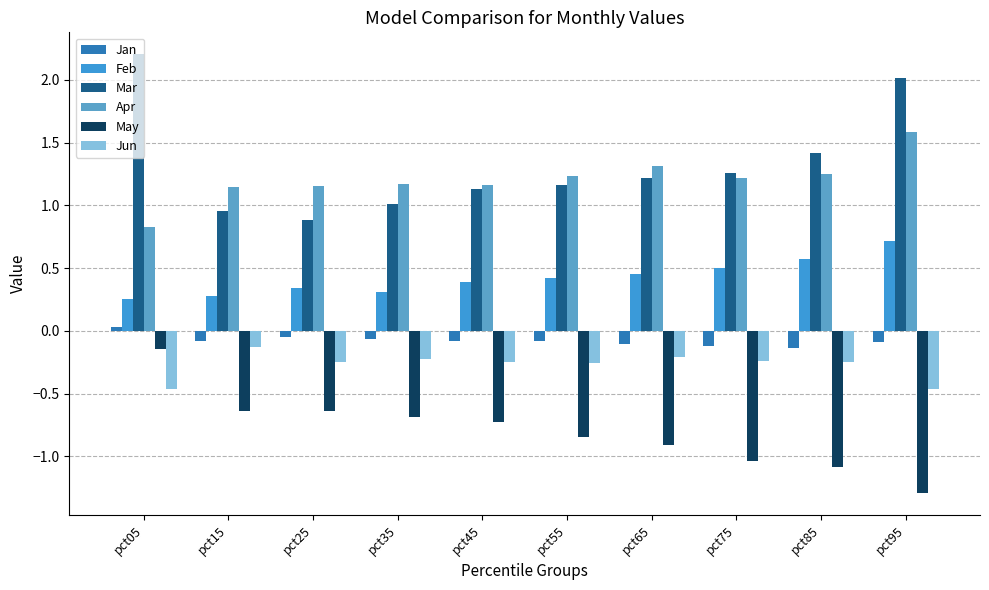

Are the bars grouped side by side (vs. stacked)?

Yes